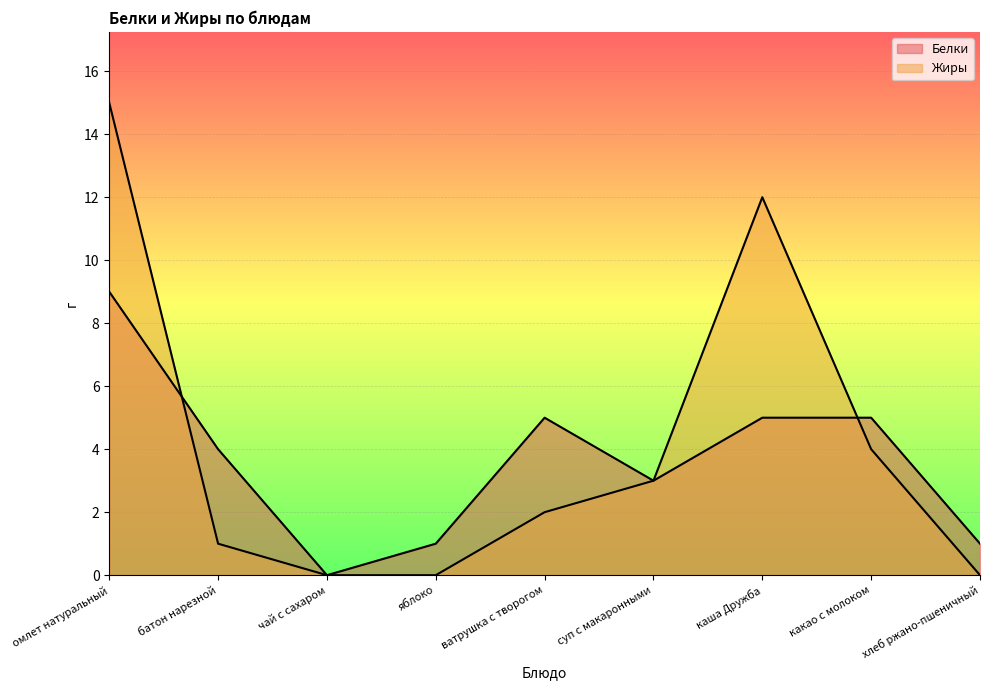

What are all the series names shown in the legend?

Белки, Жиры